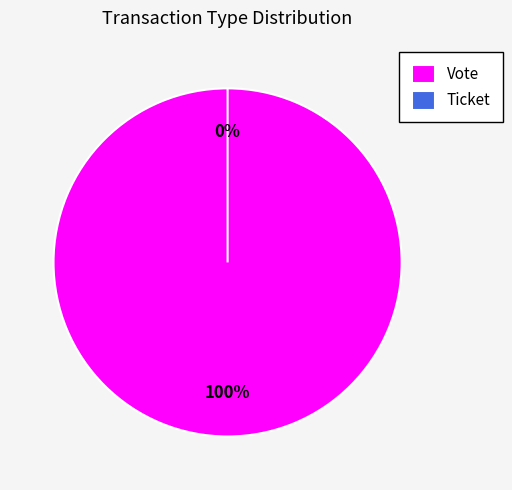

Which slice is the smallest?

Ticket